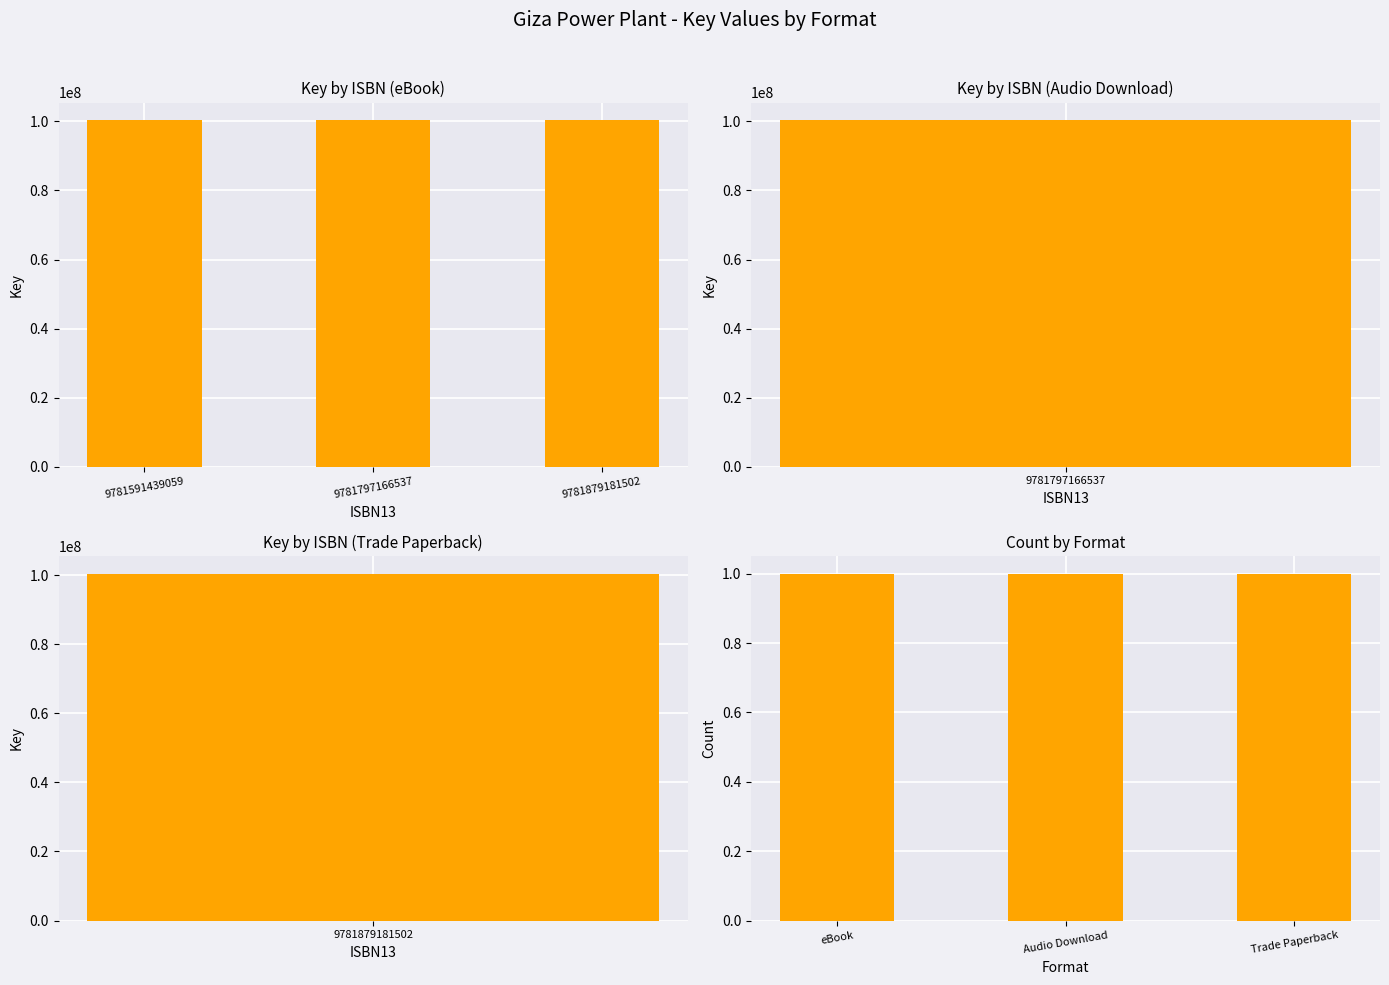

Which series has the largest range (max minus min)?

Key